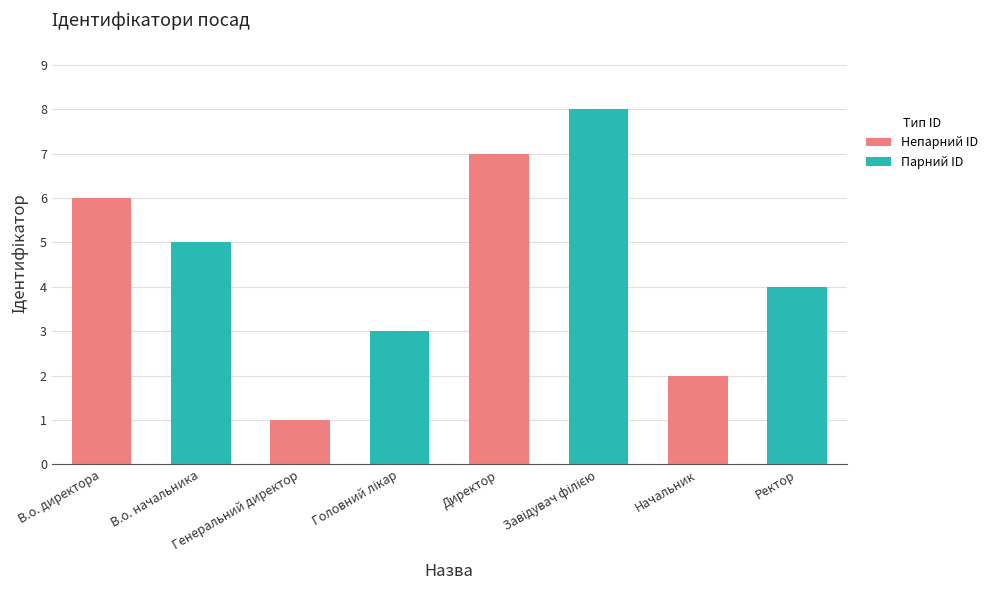

How many values are between 3 and 7?

5